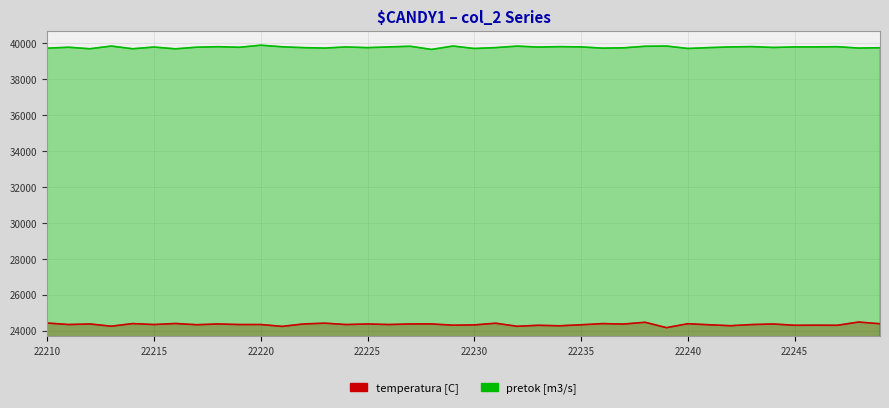

True or false: col_519 and col_518 cross at least once.

False